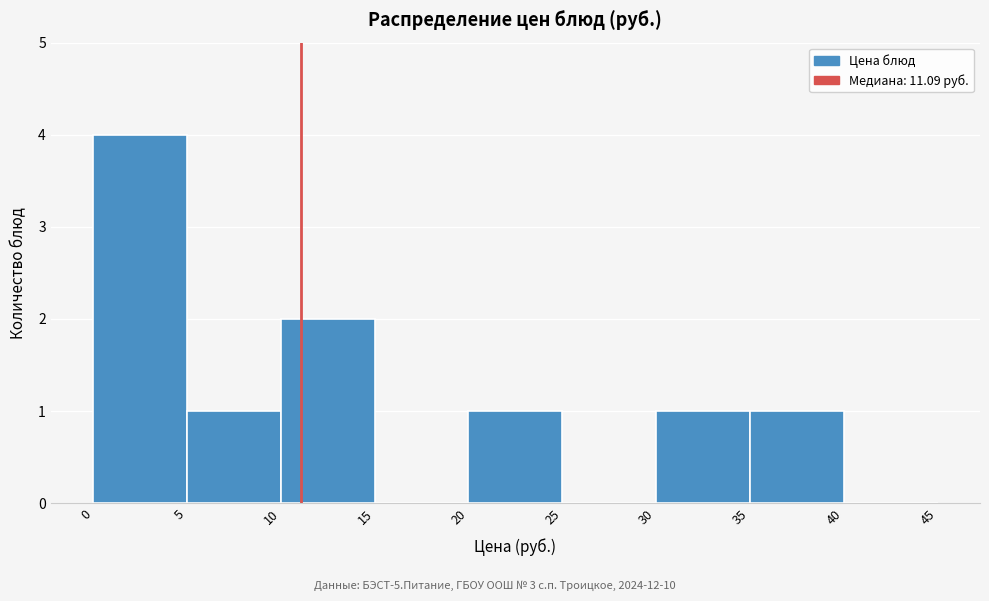

Reading left to right, transcribe this chart: for each bar, give the range it covers on the x-axis and its height. The values are not printed on the chart, so give them approximately, as read against the axis.

0 to 5: 4
5 to 10: 1
10 to 15: 2
15 to 20: 0
20 to 25: 1
25 to 30: 0
30 to 35: 1
35 to 40: 1
40 to 45: 0